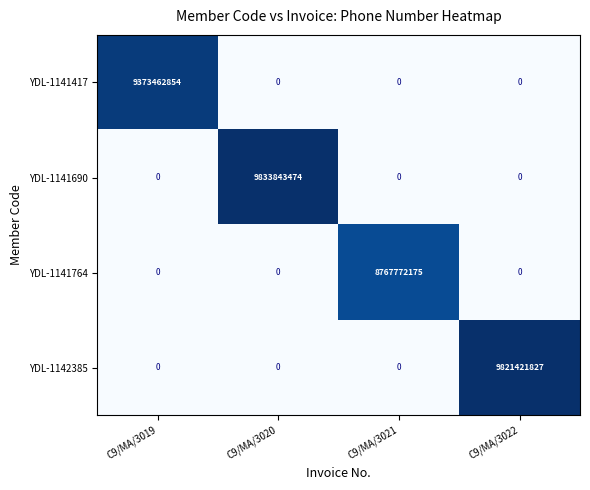

Is it true that YDL-1141690 equals 9833843474 at C9/MA/3020?

True